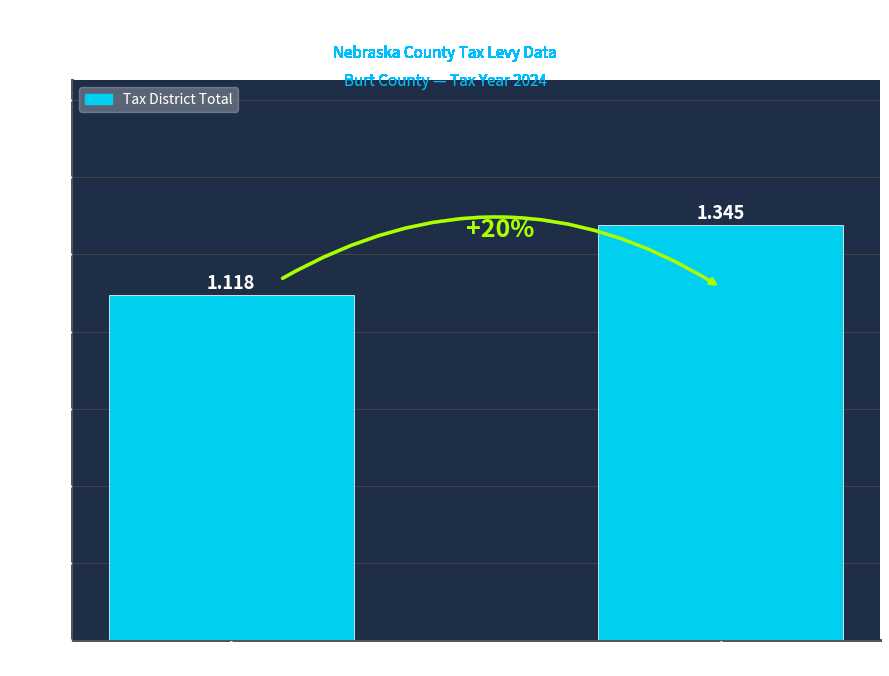

How many bars are there in total?

2